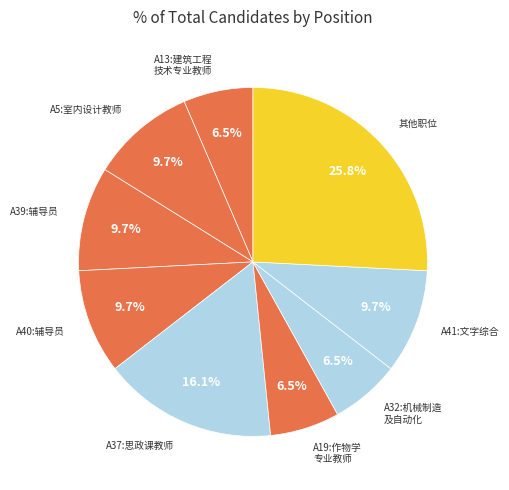

Count the number of slices in the pie.

9